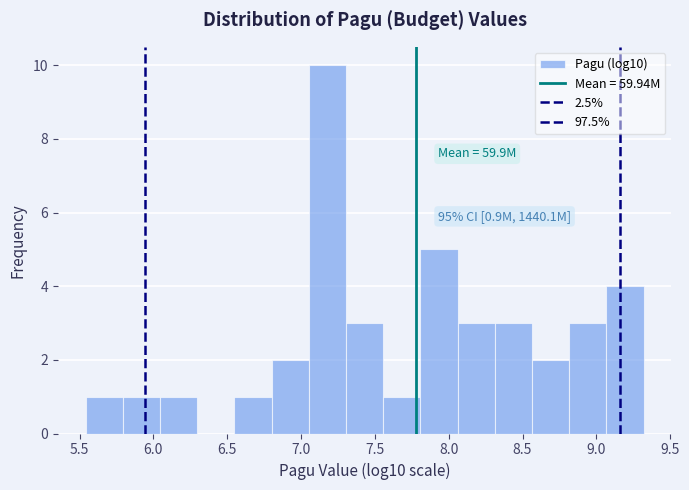

Which range on the x-axis has the tallest bar?

7.05 to 7.30